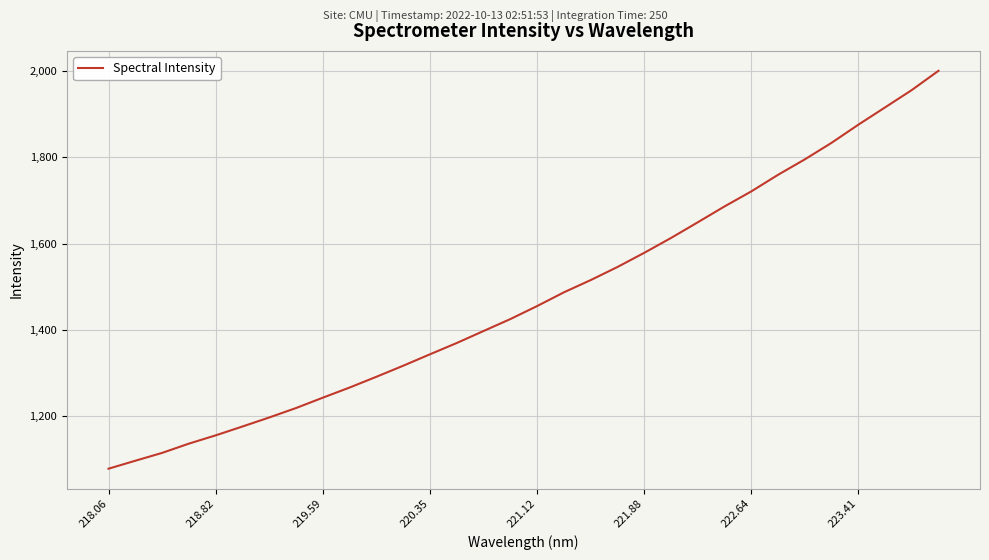

What is the maximum value shown in the chart?

2000.4